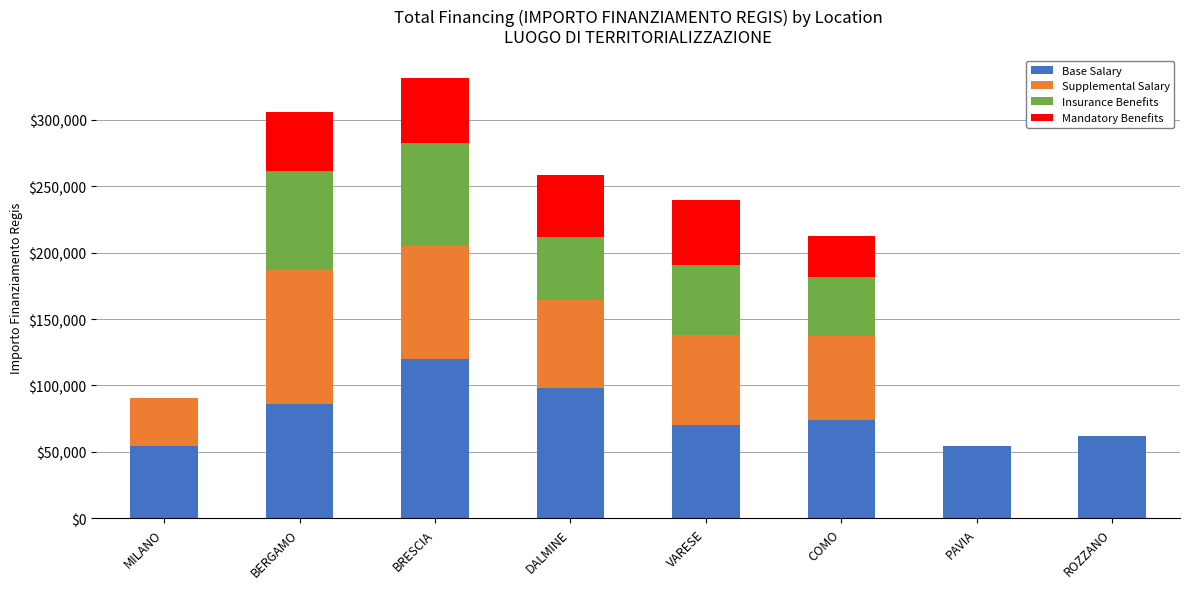

The Base Salary series shows 47938.9 at VARESE. True or false?

False